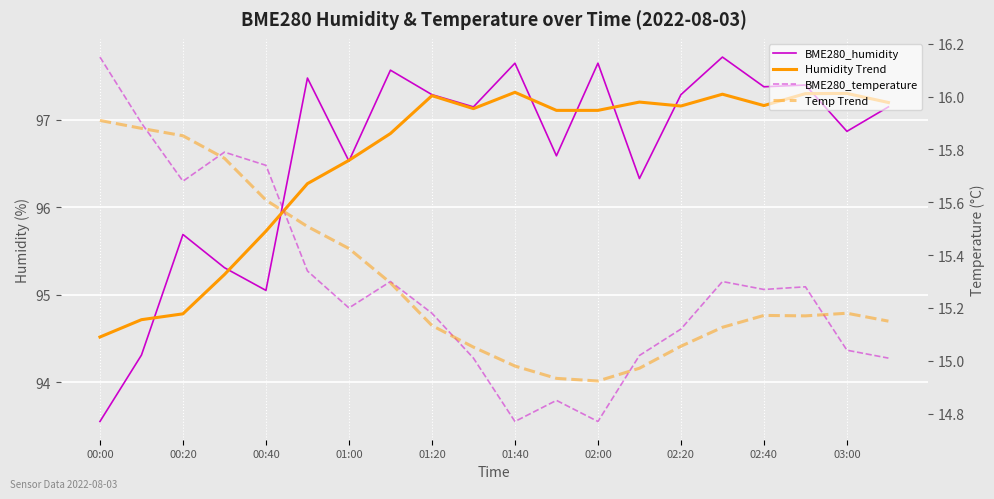

How many data points in BME280_humidity are above 97?

11